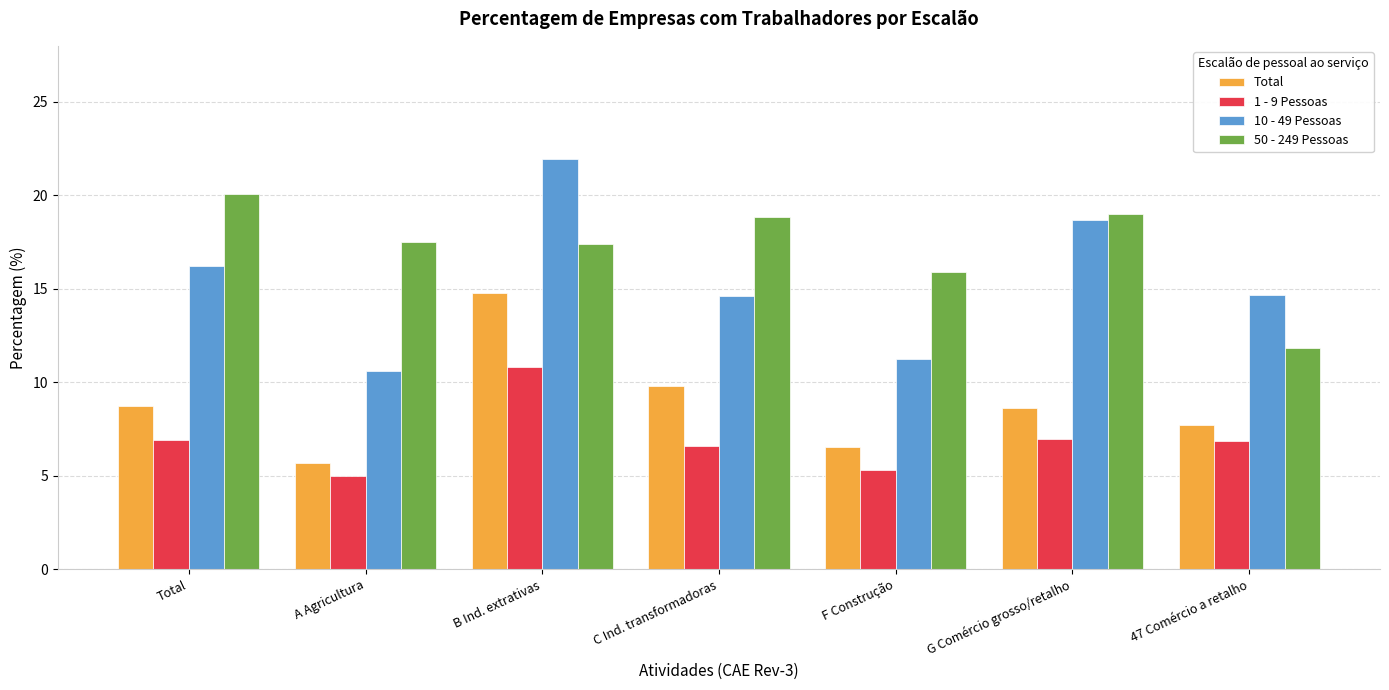

Is the value of 1 - 9 Pessoas at Total greater than the value of 50 - 249 Pessoas at C Ind. transformadoras?

No